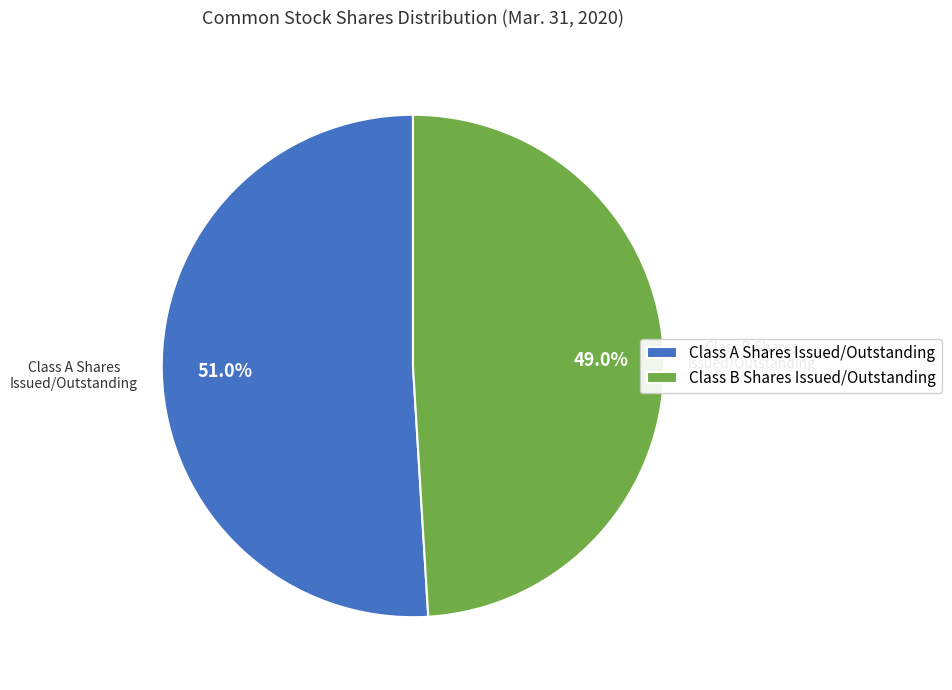

Count the number of slices in the pie.

2